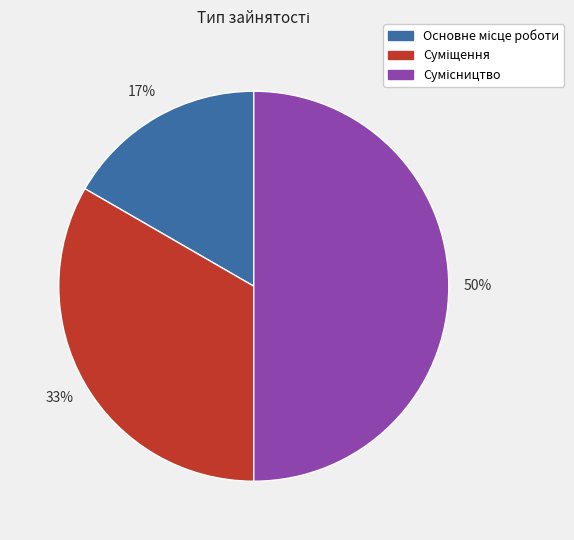

To the nearest percent, what is the average slice percentage?

33%